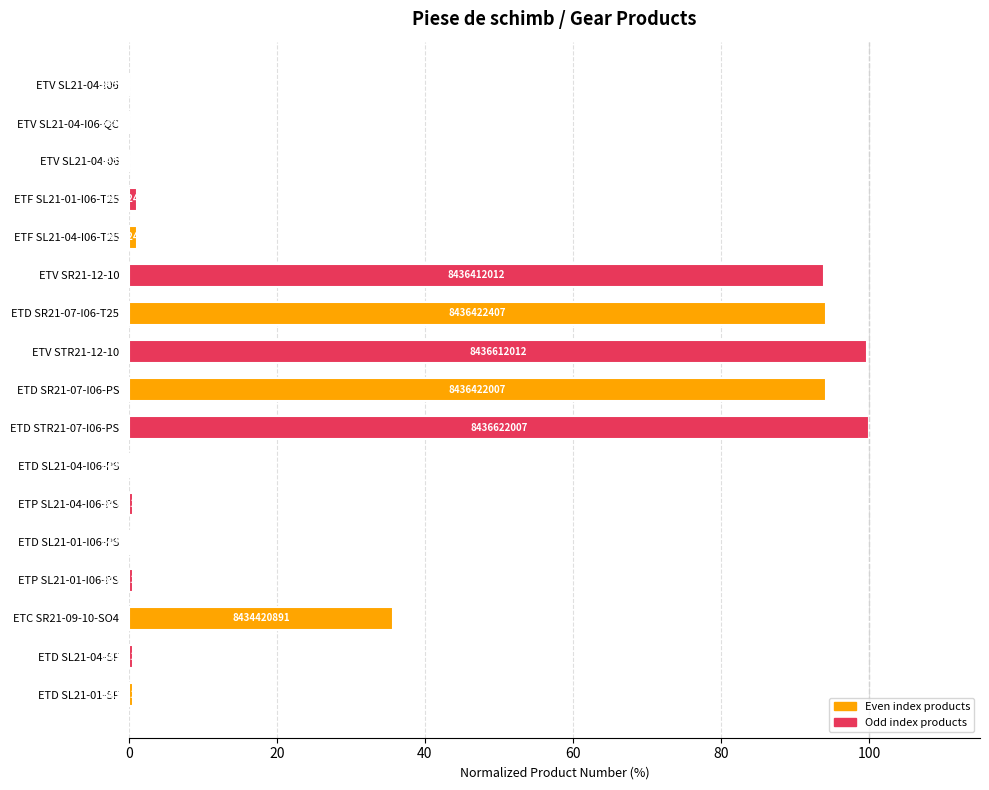

What is the difference between the maximum and second lowest values?

100.0